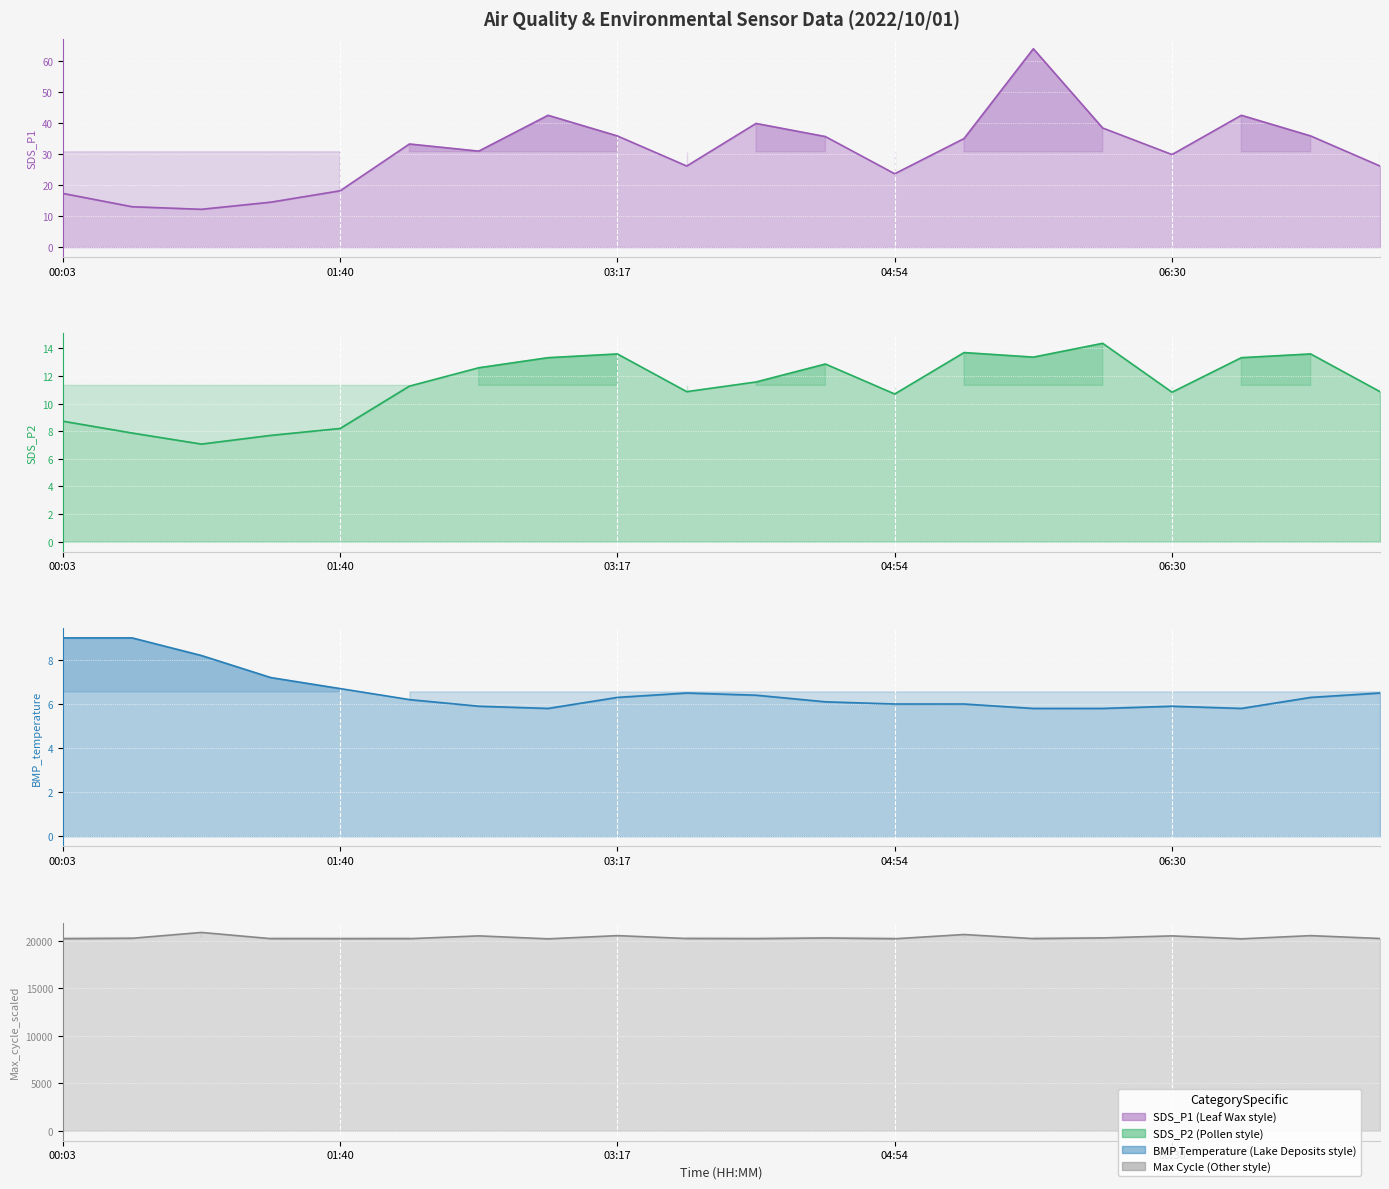

Is it true that SDS_P2 equals 18.1 at 06:30?

False